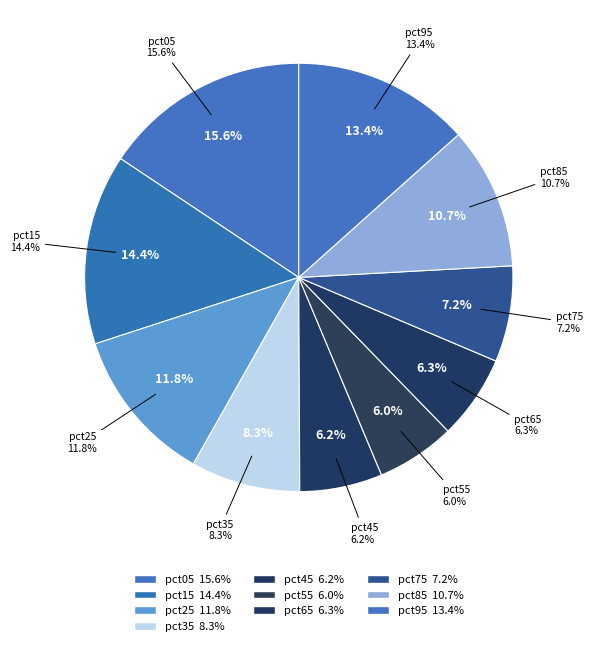

What is the ratio of the value at pct75 to the value at pct25?

0.6